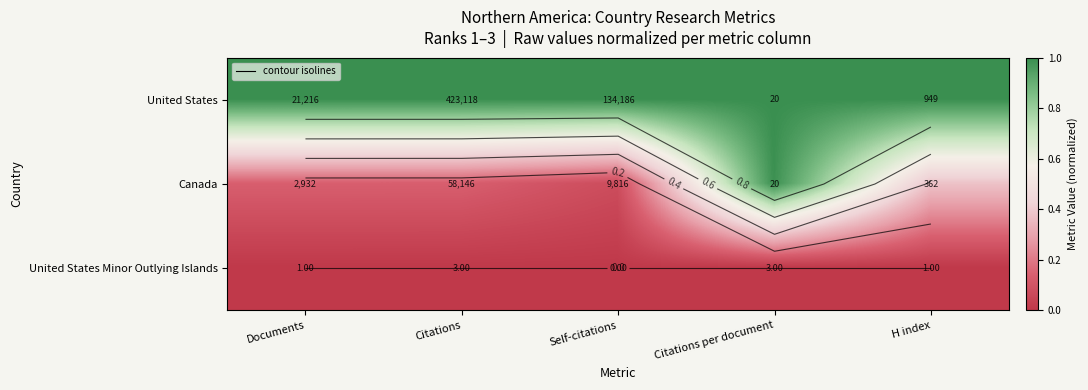

The Canada series shows 1.0 at Citations per document. True or false?

True